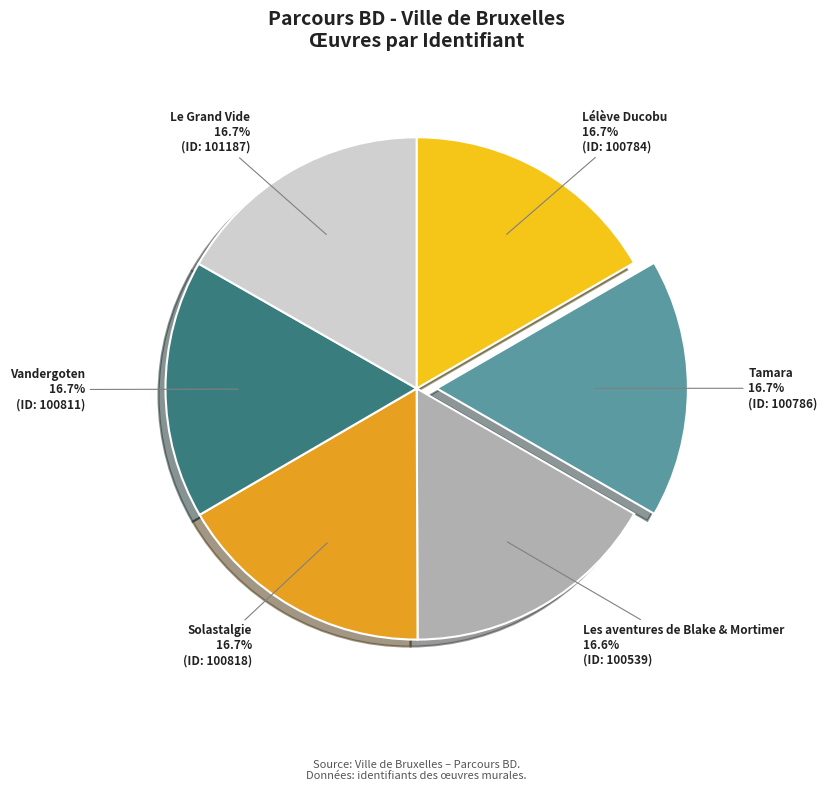

Does any single category account for the majority?

No